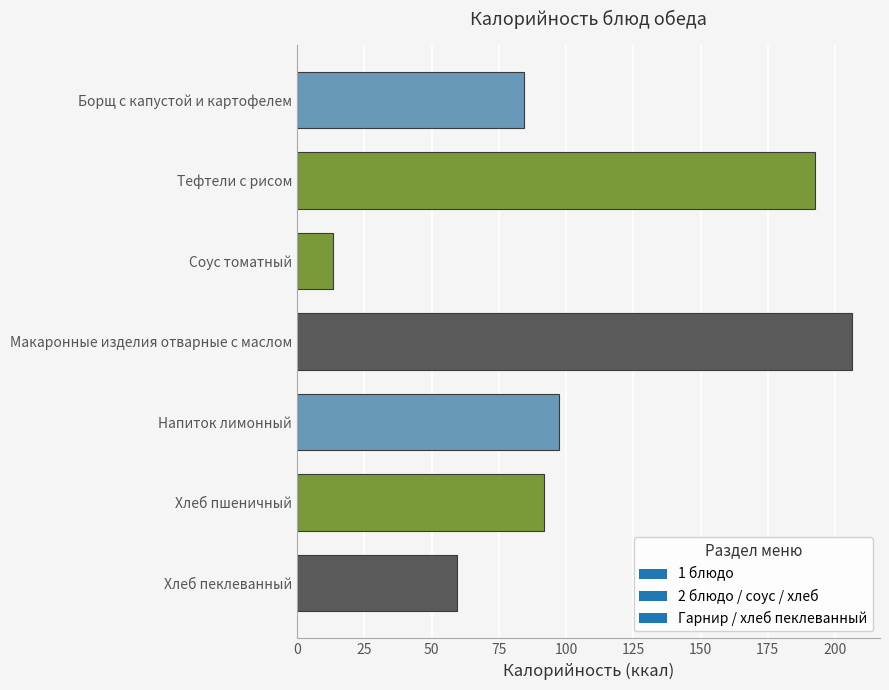

List the labels in order of value, largest first.

Макаронные изделия отварные с маслом, Тефтели с рисом, Напиток лимонный, Хлеб пшеничный, Борщ с капустой и картофелем, Хлеб пеклеванный, Соус томатный